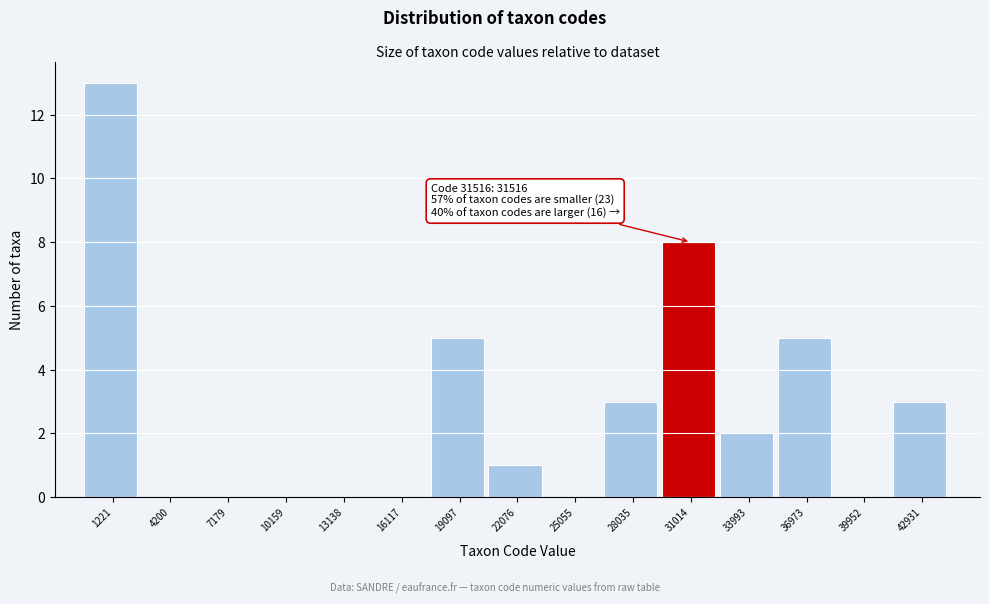

Reading right to left, transcribe all the data shown in this chart.

42931=3	39952=0	36973=5	33993=2	31014=8	28035=3	25055=0	22076=1	19097=5	16117=0	13138=0	10159=0	7179=0	4200=0	1221=13